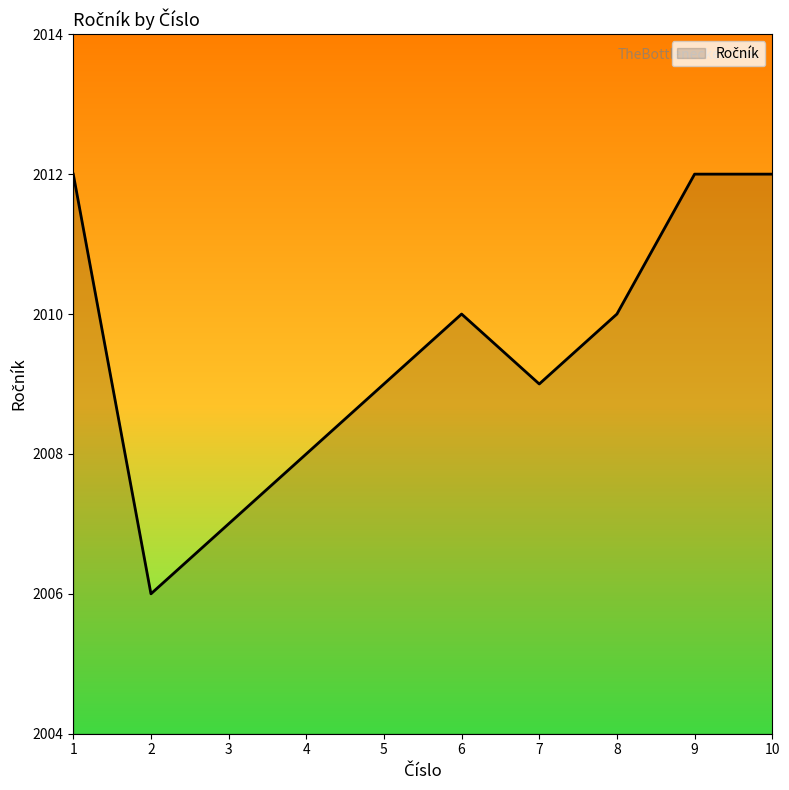

What is the difference between the values at 7 and 1?

3